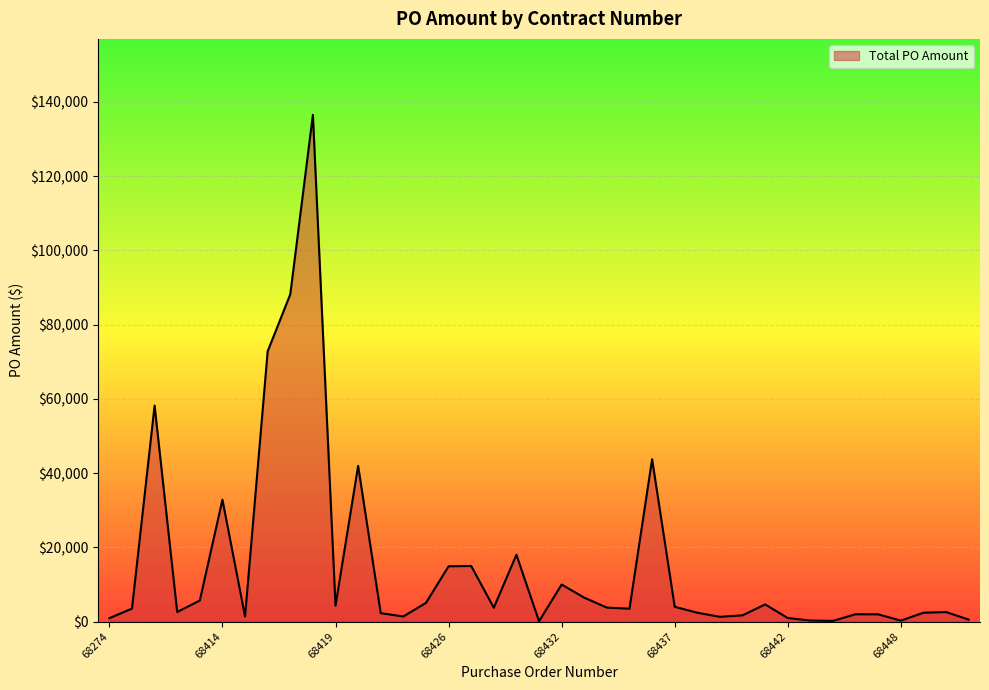

What is the maximum value shown in the chart?

136514.9